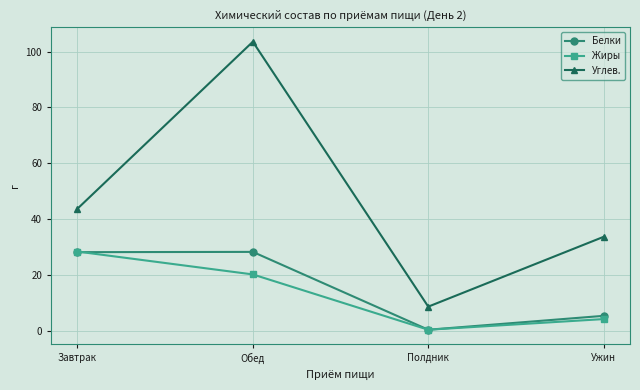

What is the maximum value for Углев.?

103.5